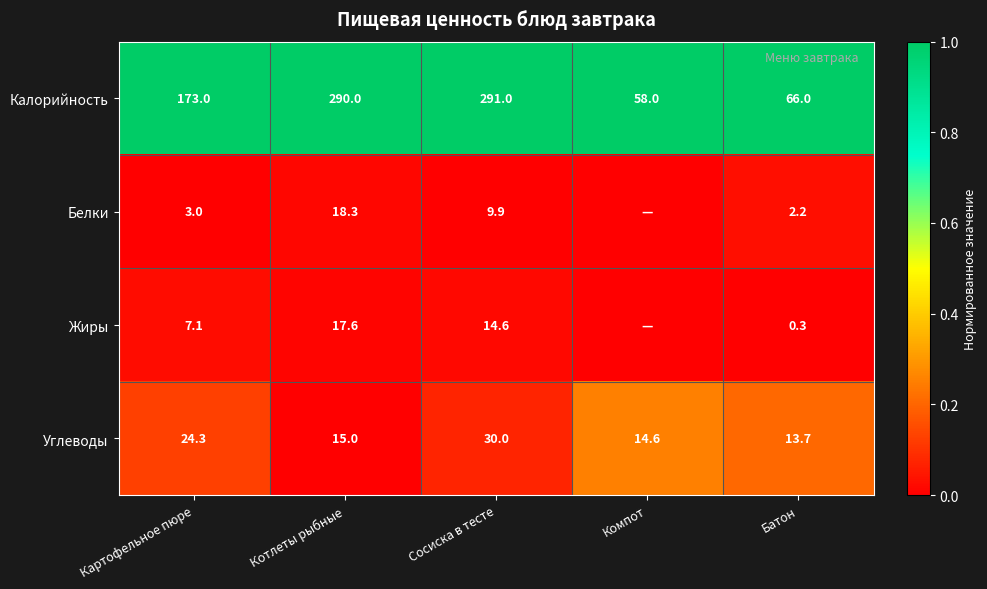

At which label does Углеводы reach its minimum?

Батон